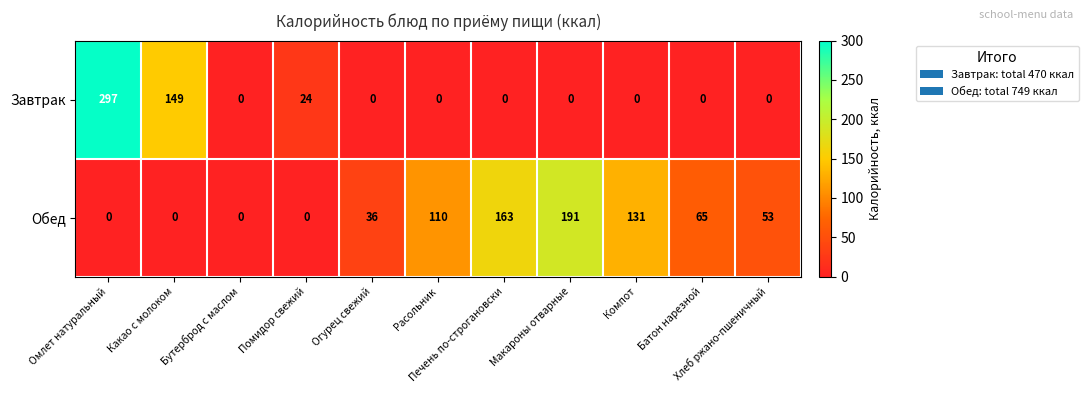

Which series has the widest spread of values?

Завтрак